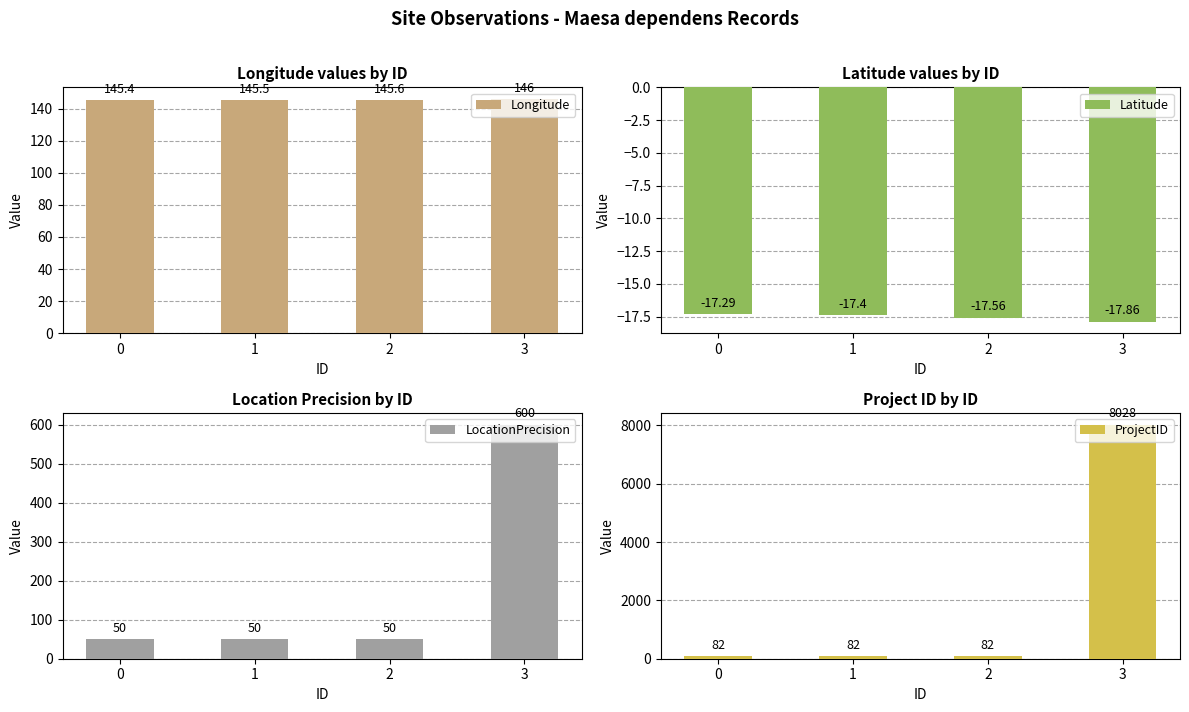

How many bars are there in total?

16